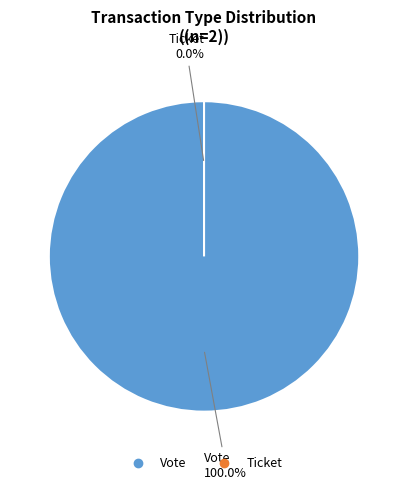

What is the largest slice in the pie chart?

Vote